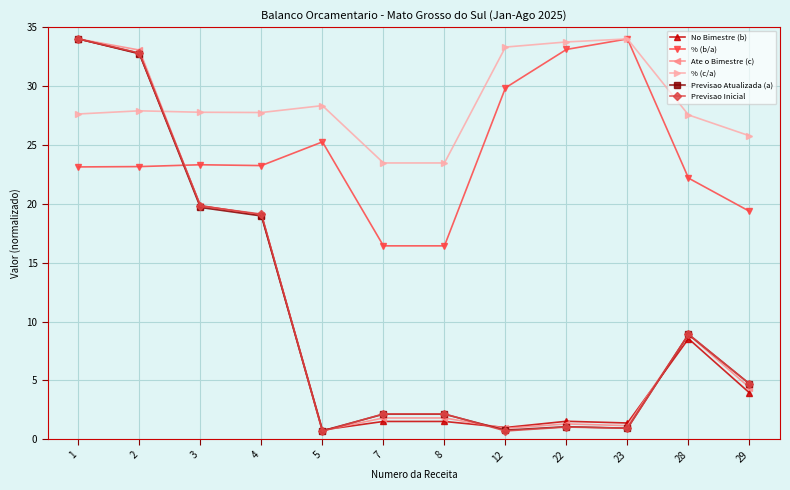

Which series has the largest total across all categories?

% (c/a)